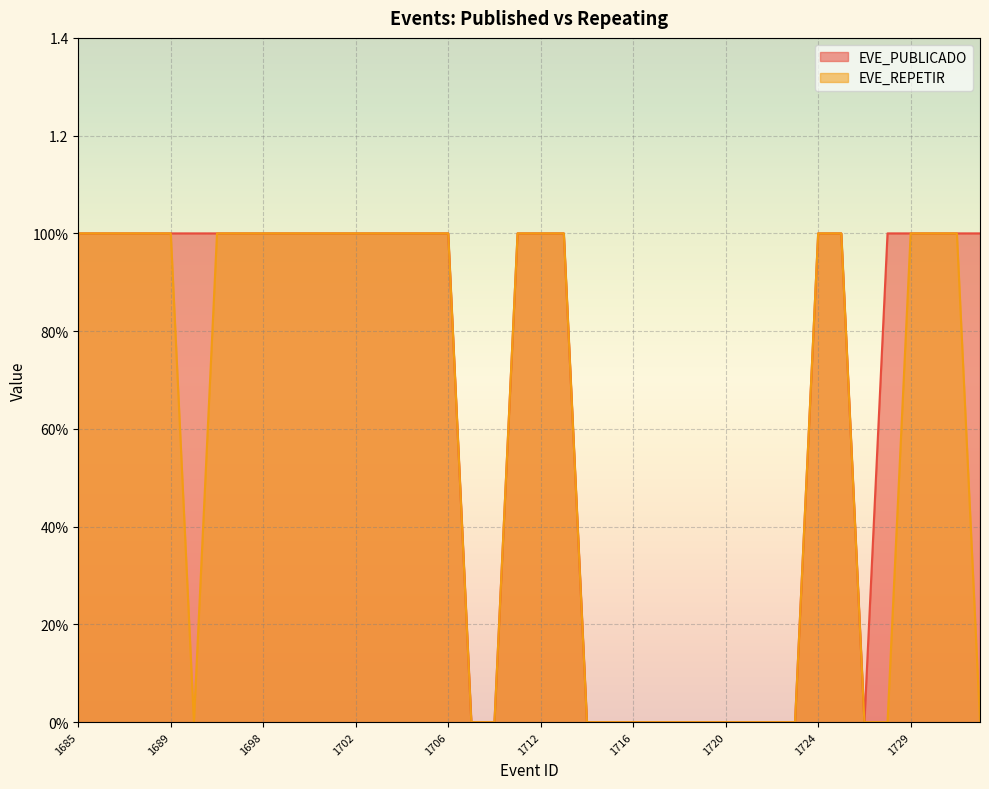

At which category does EVE_REPETIR reach its first local valley?

1690